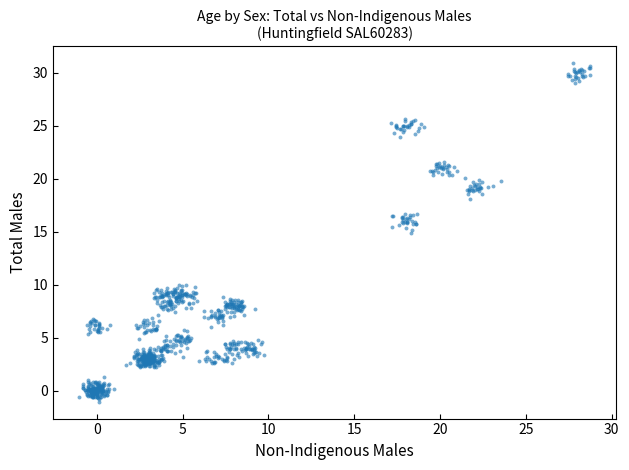

What is the range of X values (max minus min)?

29.8